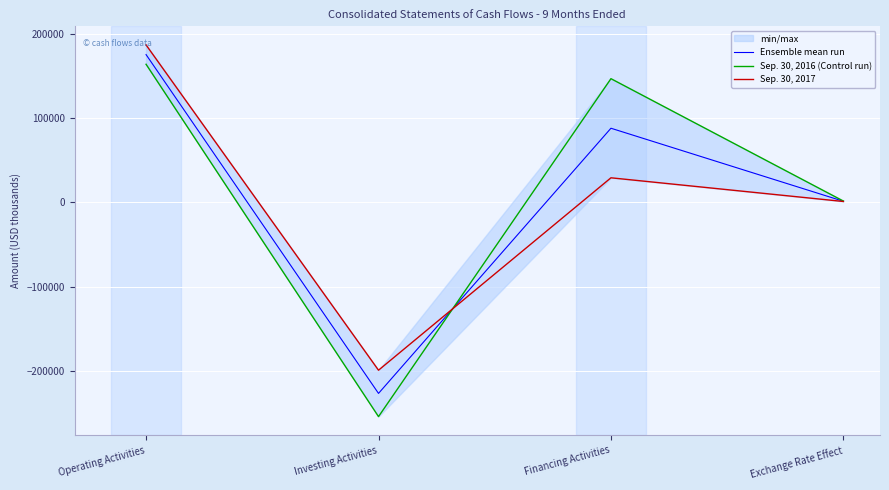

How many data points in Ensemble mean run are less than 88022?

2